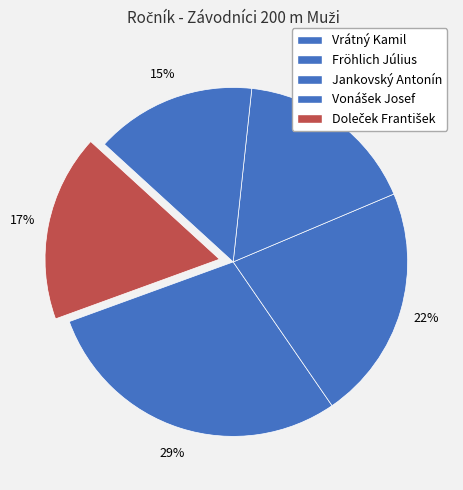

To the nearest percent, what portion does Doleček František represent?

17%